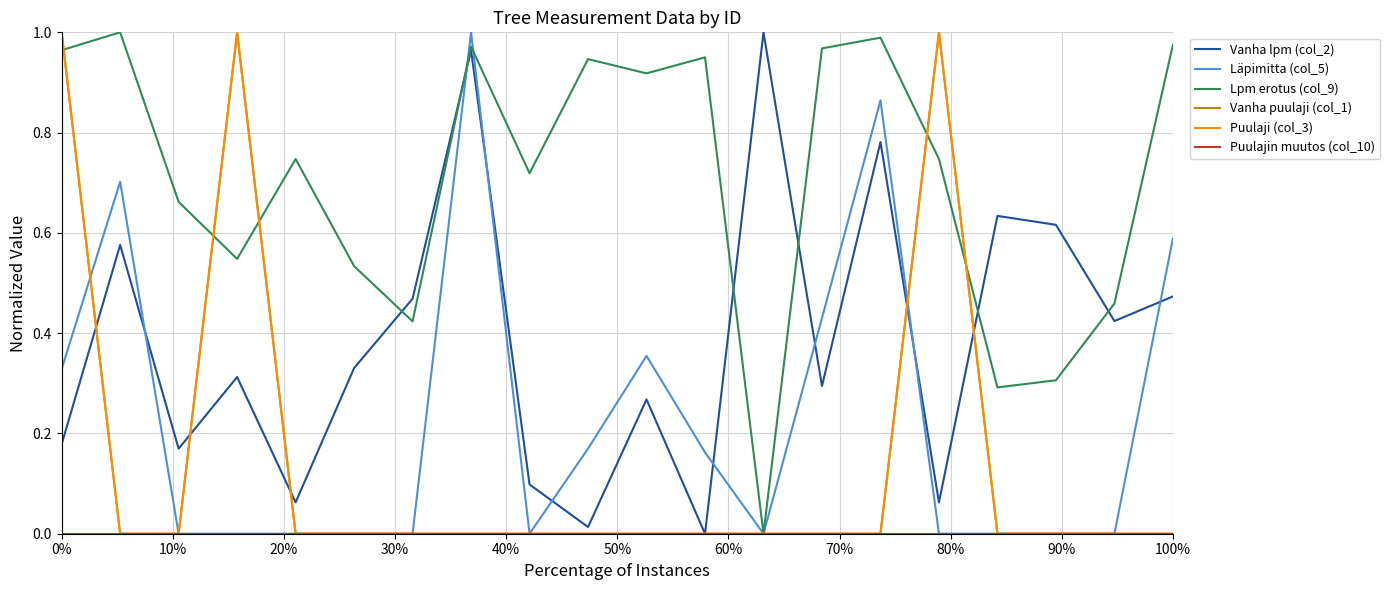

Does the chart have visible grid lines?

Yes